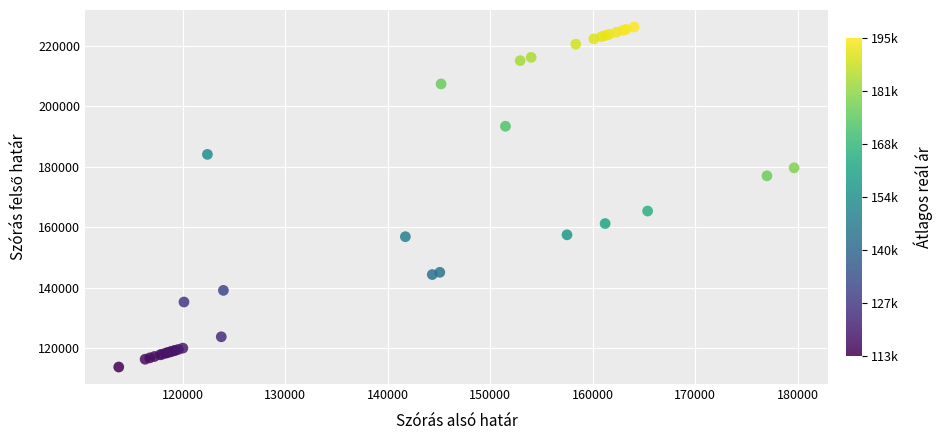

What Y value in the scatter plot is closest to 170004?

165362